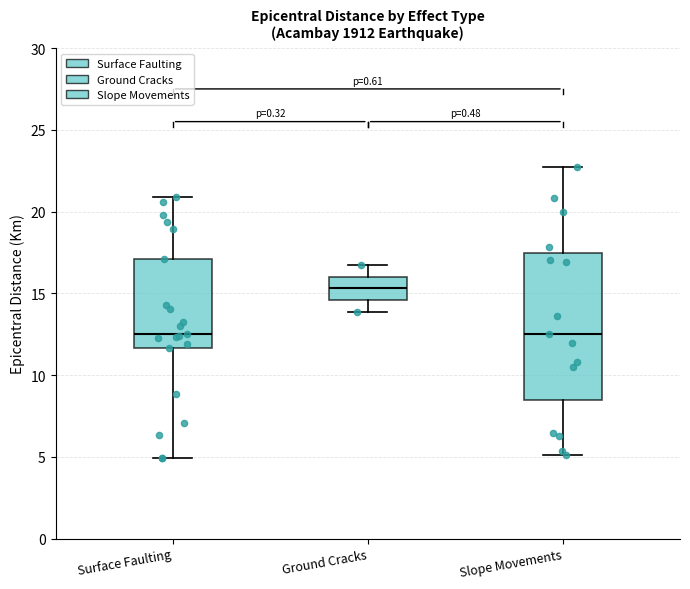

Where does the median line of the box for Surface Faulting sit on the y-axis? The values are not printed on the chart, so give them approximately, as read against the axis.

12.5